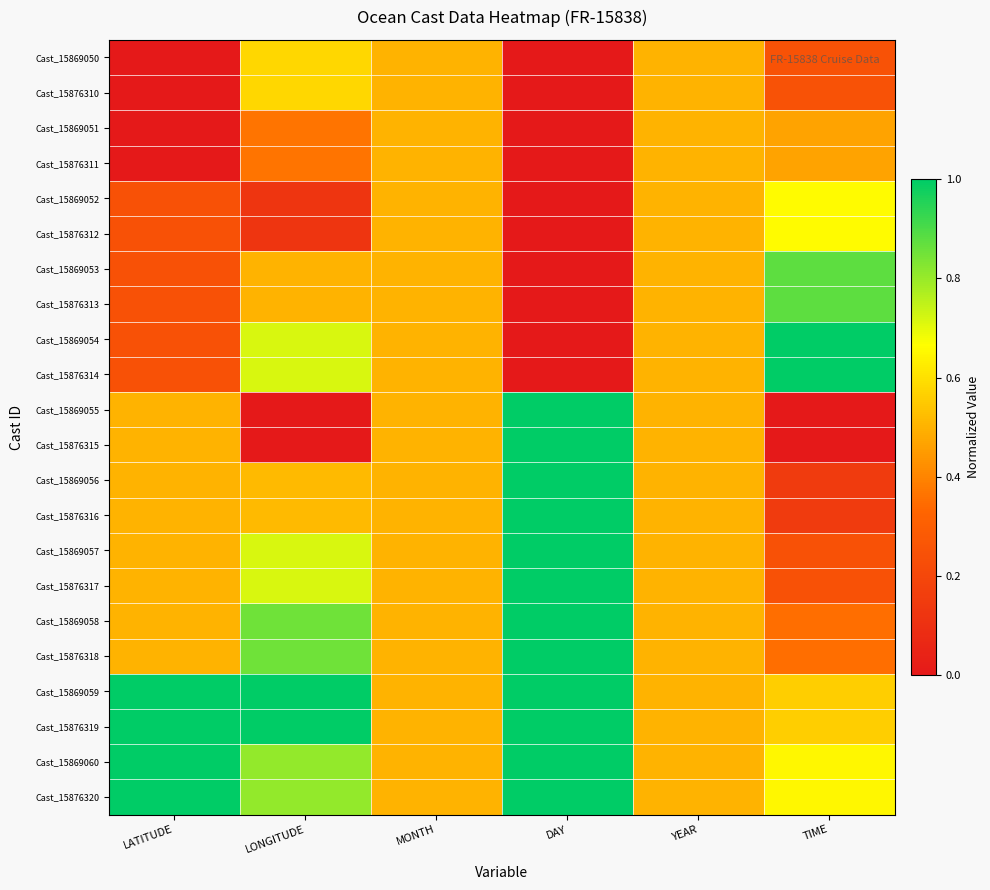

At how many categories does at least one series exceed 0?

6